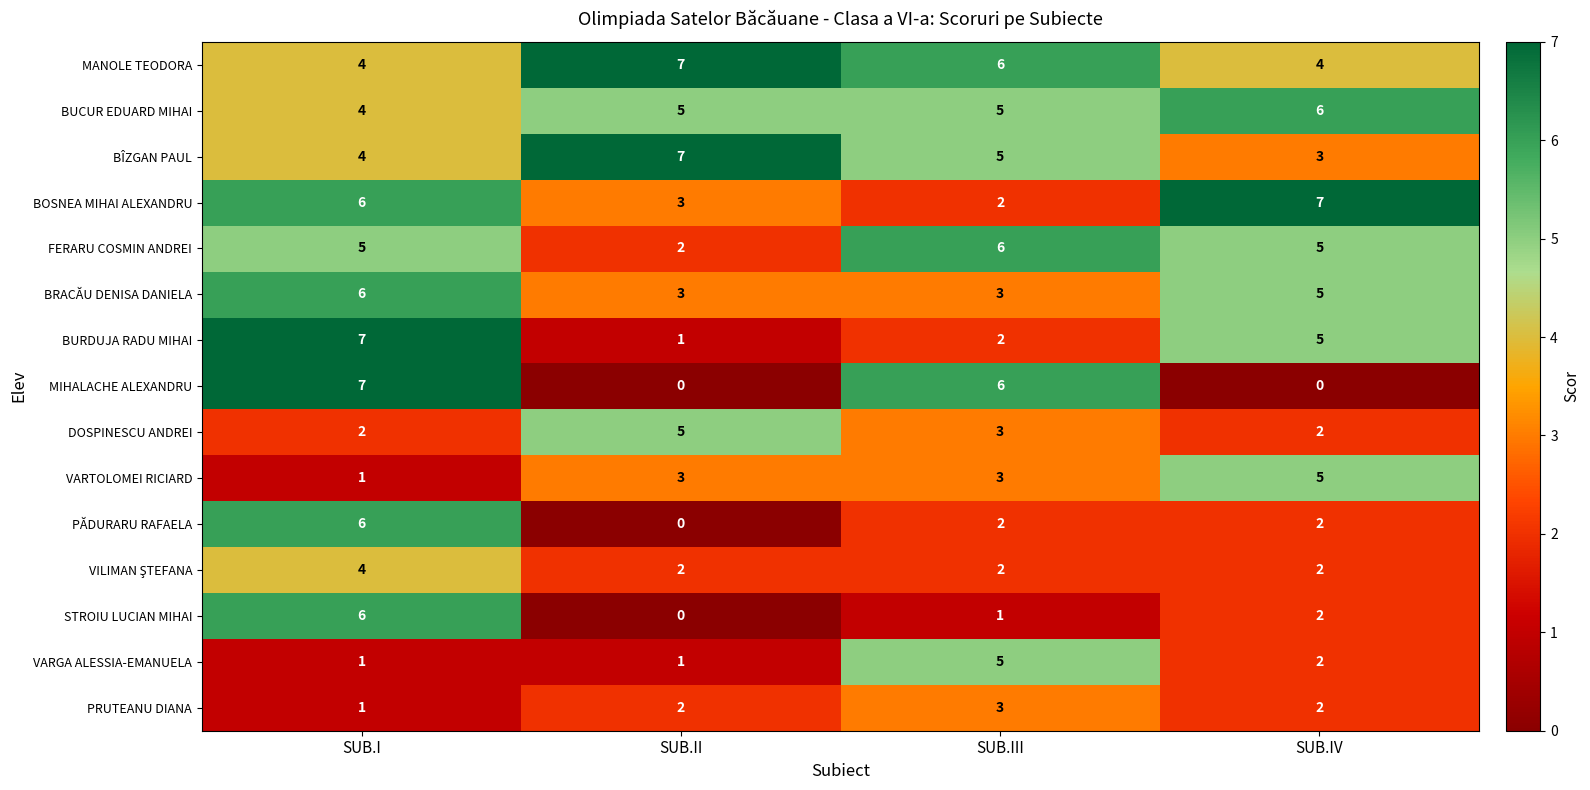

At which label does MANOLE TEODORA first exceed 6?

SUB.II